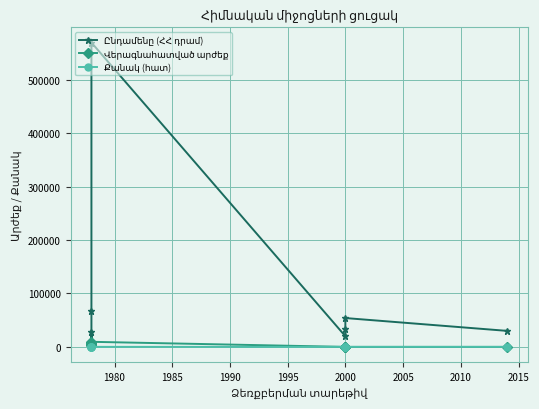

How many times do Քանակ (հատ) and Վերագնահատված արժեք cross each other?

1